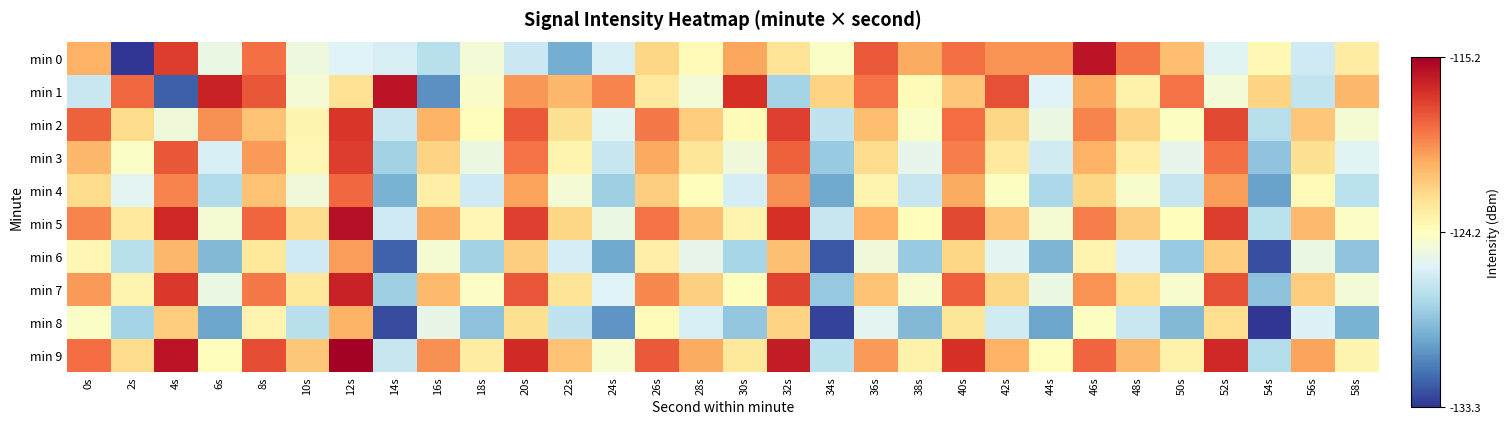

Reading left to right, list all the values displayed in this chart.

min 0: 0s=-120.8	2s=-133.3	4s=-117.4	6s=-125.4	8s=-118.9	10s=-125.2	12s=-126.0	14s=-126.3	16s=-127.3	18s=-125.0	20s=-126.8	22s=-129.6	24s=-126.2	26s=-122.1	28s=-123.9	30s=-120.4	32s=-122.7	34s=-124.5	36s=-118.3	38s=-120.6	40s=-118.9	42s=-119.9	44s=-119.9	46s=-116.0	48s=-119.1	50s=-121.2	52s=-125.9	54s=-123.8	56s=-126.6	58s=-123.2
min 1: 0s=-126.8	2s=-118.7	4s=-132.0	6s=-116.5	8s=-118.2	10s=-124.9	12s=-122.6	14s=-116.0	16s=-130.6	18s=-124.5	20s=-120.0	22s=-121.0	24s=-119.5	26s=-123.0	28s=-125.0	30s=-117.0	32s=-128.0	34s=-122.0	36s=-119.0	38s=-124.0	40s=-121.5	42s=-118.0	44s=-126.0	46s=-120.5	48s=-123.5	50s=-119.0	52s=-125.0	54s=-122.0	56s=-127.0	58s=-121.0
min 2: 0s=-118.5	2s=-122.3	4s=-125.1	6s=-119.8	8s=-121.4	10s=-123.7	12s=-117.2	14s=-126.8	16s=-120.9	18s=-124.1	20s=-118.3	22s=-122.6	24s=-125.9	26s=-119.2	28s=-121.7	30s=-124.0	32s=-117.5	34s=-127.1	36s=-121.2	38s=-124.5	40s=-118.8	42s=-122.1	44s=-125.4	46s=-119.5	48s=-122.0	50s=-124.3	52s=-117.8	54s=-127.4	56s=-121.5	58s=-124.8
min 3: 0s=-121.0	2s=-124.5	4s=-118.2	6s=-126.3	8s=-120.1	10s=-123.8	12s=-117.4	14s=-128.1	16s=-122.0	18s=-125.3	20s=-119.0	22s=-123.6	24s=-126.9	26s=-120.5	28s=-122.8	30s=-125.1	32s=-118.5	34s=-128.4	36s=-122.3	38s=-125.6	40s=-119.3	42s=-123.0	44s=-126.5	46s=-120.8	48s=-123.3	50s=-125.6	52s=-118.9	54s=-128.7	56s=-122.6	58s=-125.9
min 4: 0s=-122.3	2s=-125.8	4s=-119.5	6s=-127.6	8s=-121.4	10s=-125.1	12s=-118.7	14s=-129.4	16s=-123.3	18s=-126.6	20s=-120.3	22s=-124.9	24s=-128.2	26s=-121.8	28s=-124.1	30s=-126.4	32s=-119.8	34s=-129.7	36s=-123.6	38s=-126.9	40s=-120.6	42s=-124.3	44s=-127.8	46s=-122.1	48s=-124.6	50s=-126.9	52s=-120.2	54s=-130.0	56s=-123.9	58s=-127.2
min 5: 0s=-119.5	2s=-123.0	4s=-116.7	6s=-124.8	8s=-118.6	10s=-122.3	12s=-115.9	14s=-126.6	16s=-120.5	18s=-123.8	20s=-117.5	22s=-122.1	24s=-125.4	26s=-119.0	28s=-121.3	30s=-123.6	32s=-117.0	34s=-126.9	36s=-120.8	38s=-124.1	40s=-117.8	42s=-121.5	44s=-124.8	46s=-119.3	48s=-121.8	50s=-124.1	52s=-117.4	54s=-127.2	56s=-121.1	58s=-124.4
min 6: 0s=-123.8	2s=-127.3	4s=-121.0	6s=-129.1	8s=-122.9	10s=-126.6	12s=-120.2	14s=-131.9	16s=-124.8	18s=-128.1	20s=-121.8	22s=-126.4	24s=-129.7	26s=-123.3	28s=-125.6	30s=-127.9	32s=-121.3	34s=-132.2	36s=-125.1	38s=-128.4	40s=-122.1	42s=-125.8	44s=-129.3	46s=-123.6	48s=-126.1	50s=-128.4	52s=-121.7	54s=-132.5	56s=-125.4	58s=-128.7
min 7: 0s=-120.1	2s=-123.6	4s=-117.3	6s=-125.4	8s=-119.2	10s=-122.9	12s=-116.5	14s=-128.2	16s=-121.1	18s=-124.4	20s=-118.1	22s=-122.7	24s=-126.0	26s=-119.6	28s=-121.9	30s=-124.2	32s=-117.6	34s=-128.5	36s=-121.4	38s=-124.7	40s=-118.4	42s=-122.1	44s=-125.4	46s=-119.9	48s=-122.4	50s=-124.7	52s=-118.0	54s=-128.8	56s=-121.7	58s=-125.0
min 8: 0s=-124.5	2s=-128.0	4s=-121.7	6s=-129.8	8s=-123.6	10s=-127.3	12s=-120.9	14s=-132.6	16s=-125.5	18s=-128.8	20s=-122.5	22s=-127.1	24s=-130.4	26s=-124.0	28s=-126.3	30s=-128.6	32s=-122.0	34s=-132.9	36s=-125.8	38s=-129.1	40s=-122.8	42s=-126.5	44s=-129.8	46s=-124.3	48s=-126.8	50s=-129.1	52s=-122.4	54s=-133.2	56s=-126.1	58s=-129.4
min 9: 0s=-118.8	2s=-122.3	4s=-116.0	6s=-124.1	8s=-117.9	10s=-121.6	12s=-115.2	14s=-126.9	16s=-119.8	18s=-123.1	20s=-116.8	22s=-121.4	24s=-124.7	26s=-118.3	28s=-120.6	30s=-122.9	32s=-116.3	34s=-127.2	36s=-120.1	38s=-123.4	40s=-117.1	42s=-120.8	44s=-124.1	46s=-118.6	48s=-121.1	50s=-123.4	52s=-116.7	54s=-127.5	56s=-120.4	58s=-123.7